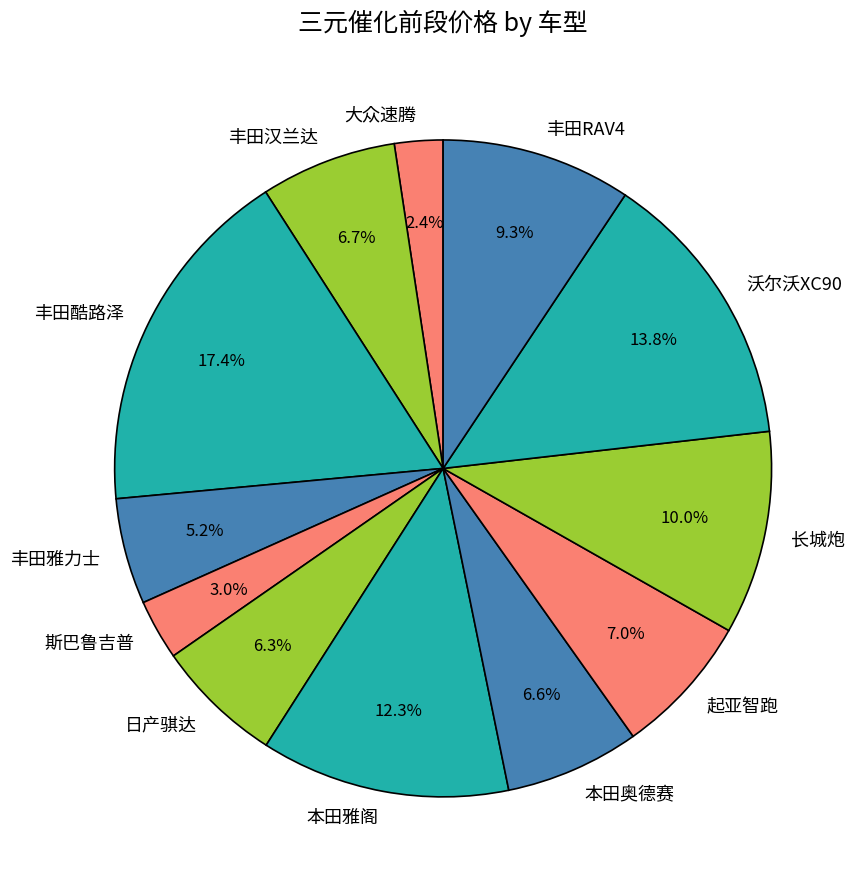

Does any single category account for the majority?

No